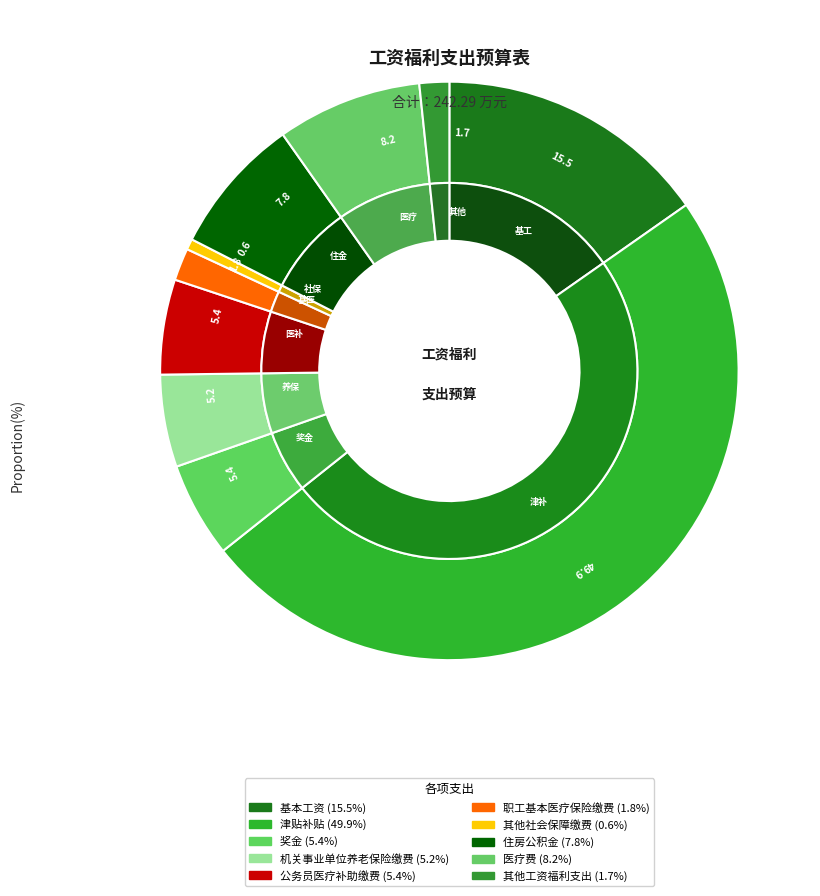

What percentage do 其他社会保障缴费 and 住房公积金 together represent?

8.3%